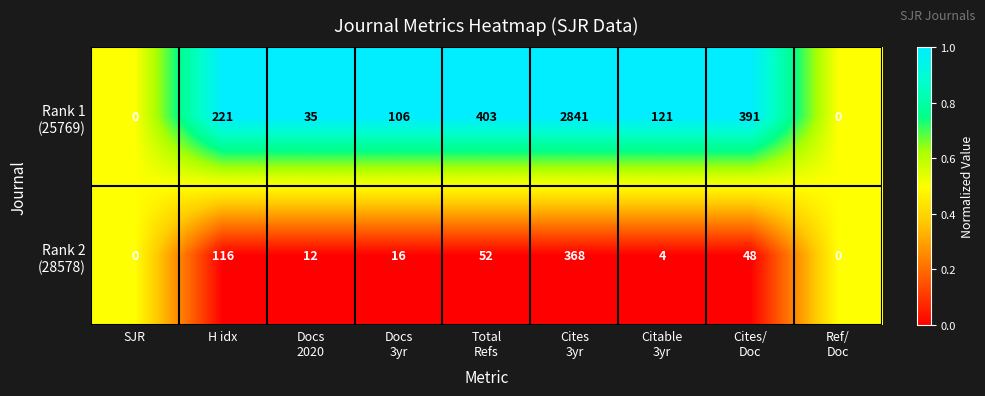

Which series changed the most between Docs 3yr and Ref/ Doc?

Rank 1 (25769)